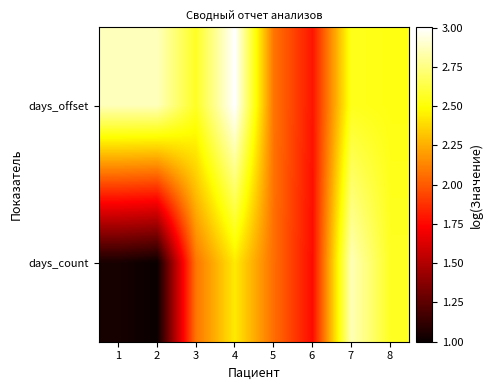

List the series in order of their peak value, lowest first.

days_count, days_offset